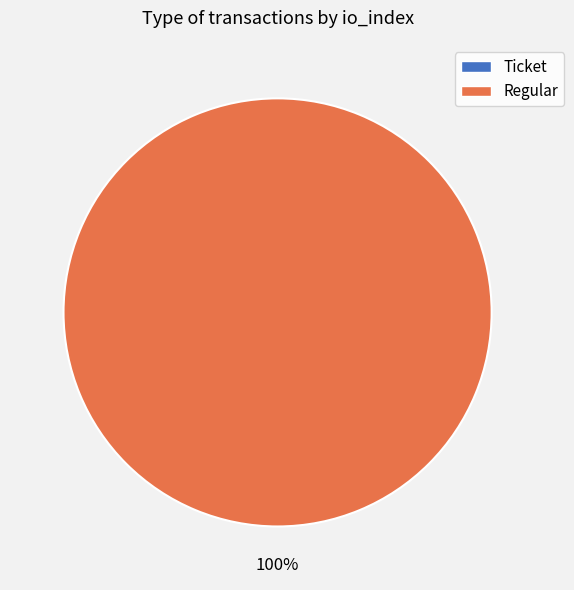

Is the sum of Regular (io_index=11) and Ticket (io_index=0) greater than half?

Yes